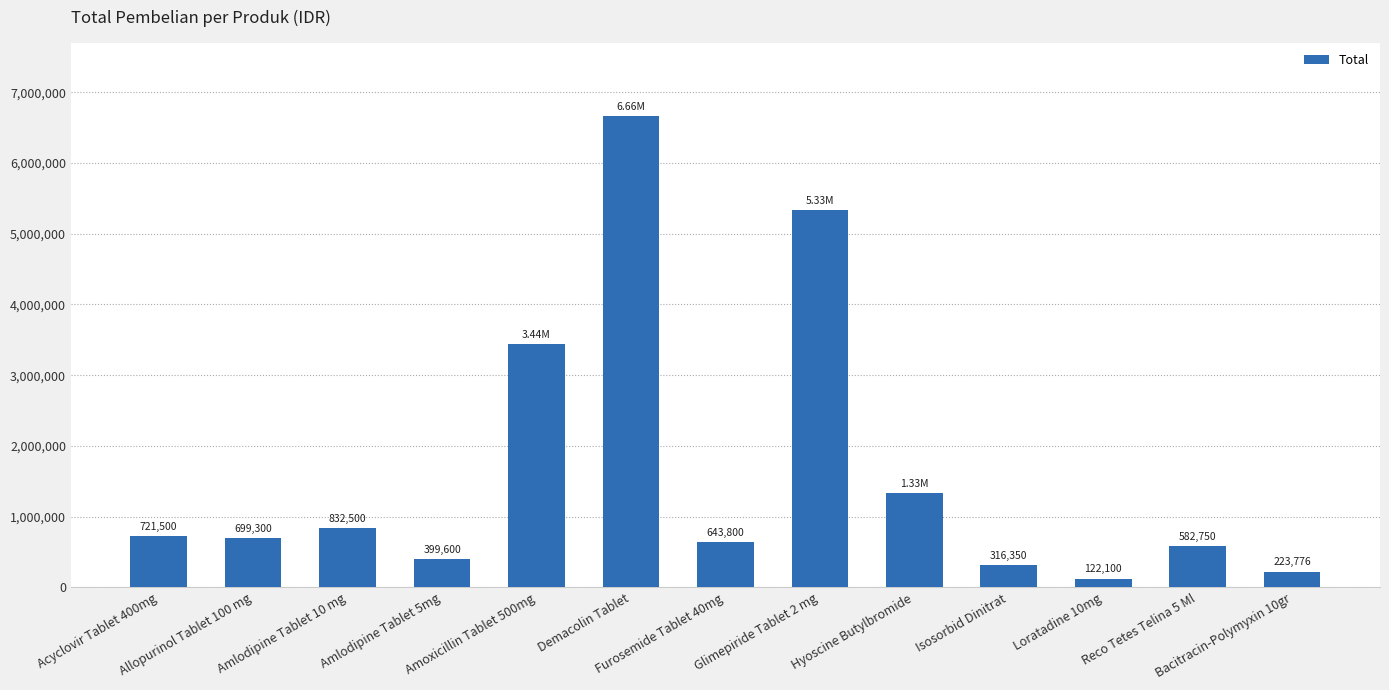

What is the sum of all values?

21302676